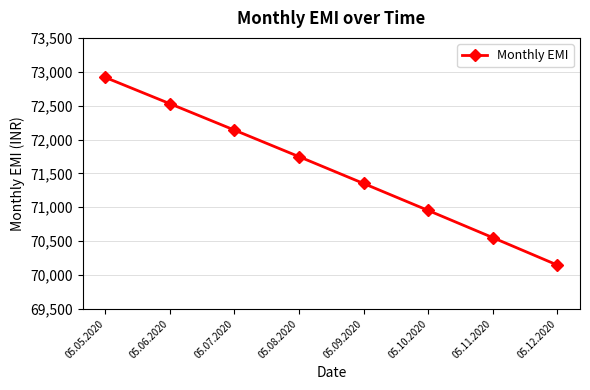

How many data points are less than 71747?

4